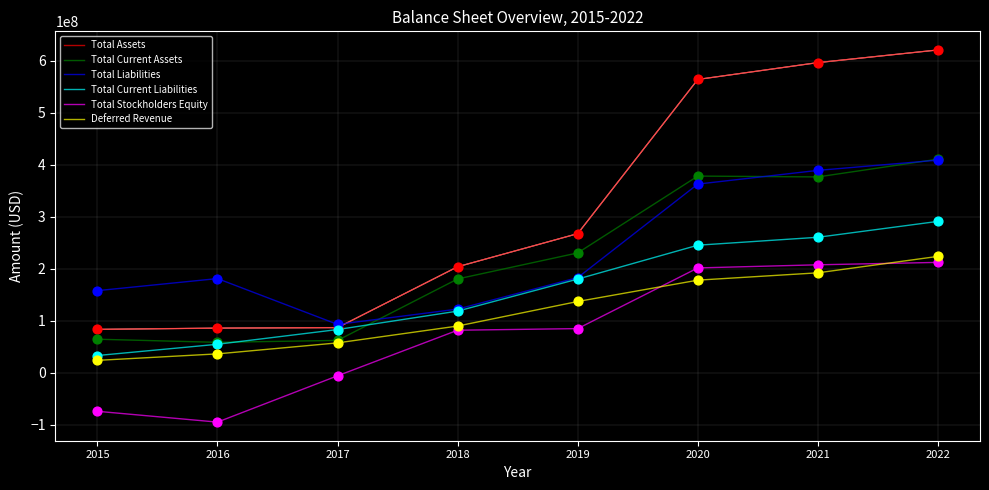

What are all the series names shown in the legend?

Total Assets, Total Current Assets, Total Liabilities, Total Current Liabilities, Total Stockholders Equity, Deferred Revenue